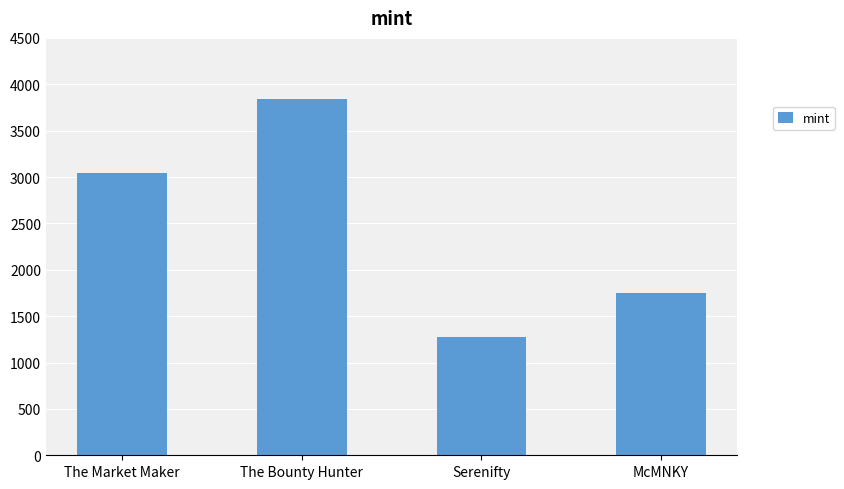

How many values are below 3039?

2